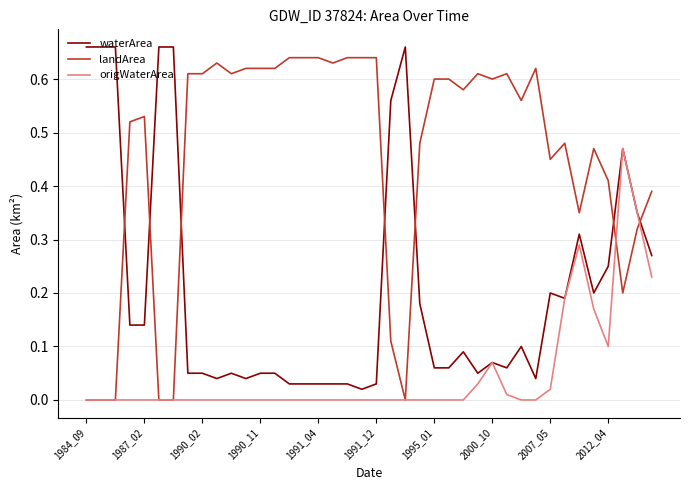

Which series has the largest total across all categories?

landArea